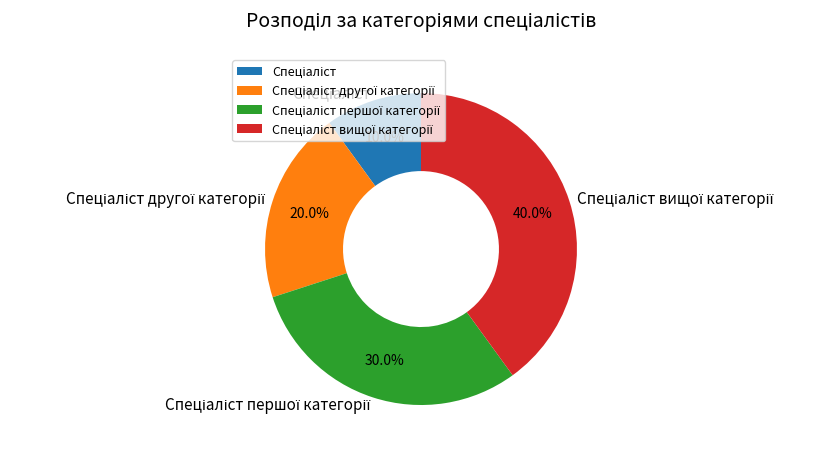

Is there any slice that represents more than half of the pie?

No